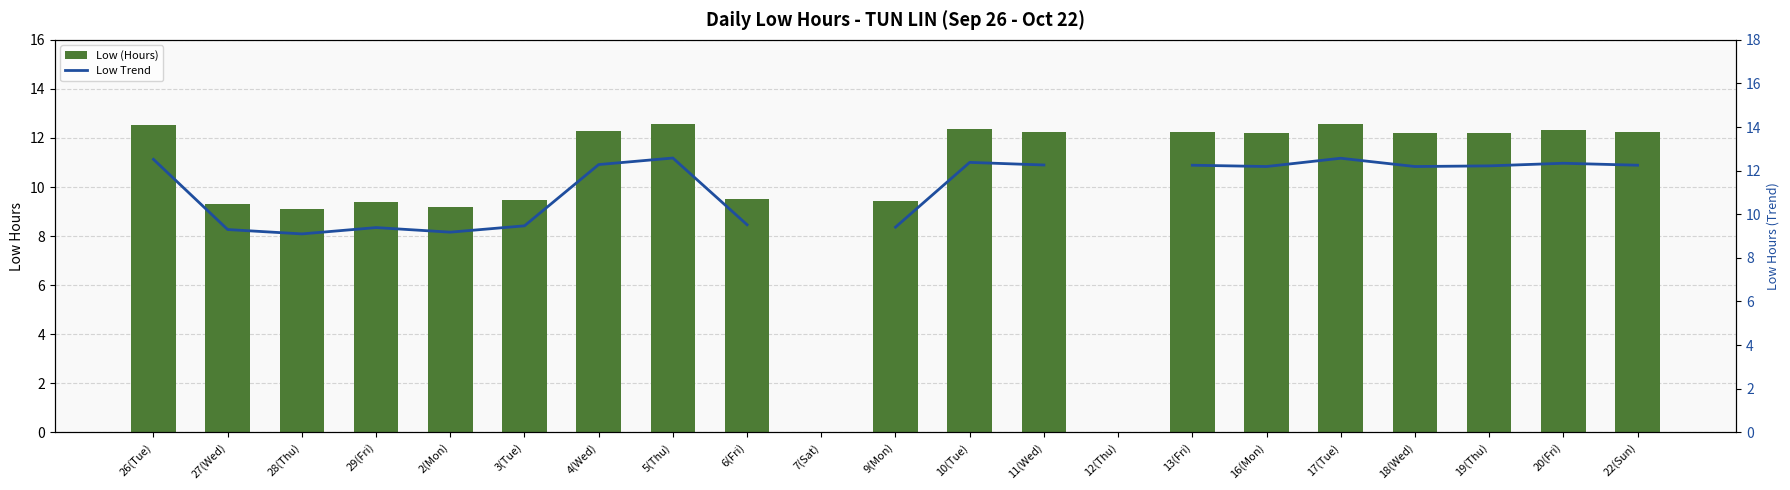

At which category is the sum across all series the highest?

5(Thu)